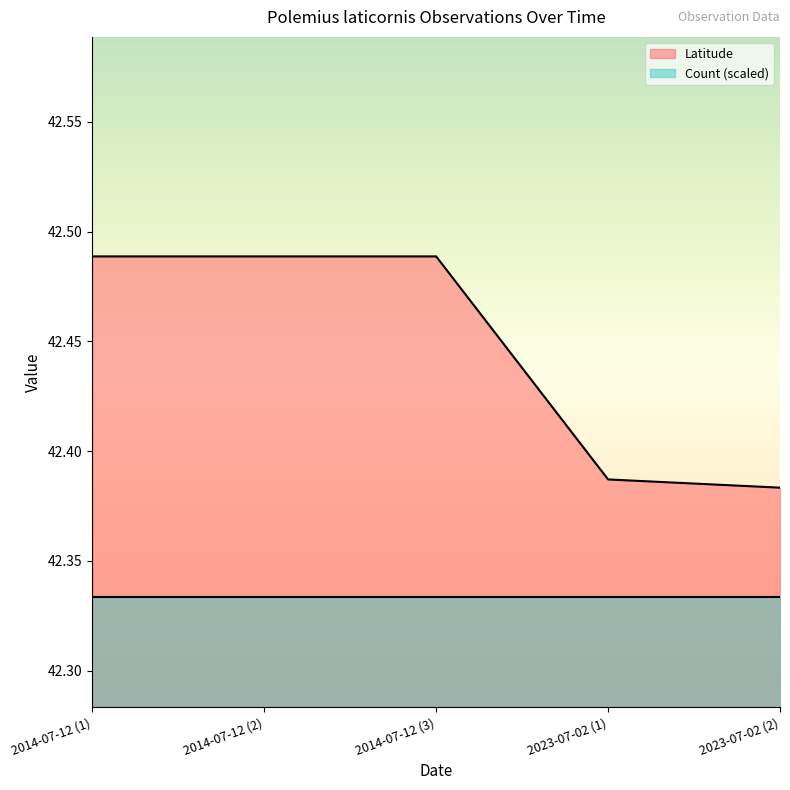

The value of Latitude at 2014-07-12 (1) is 60.1. True or false?

False